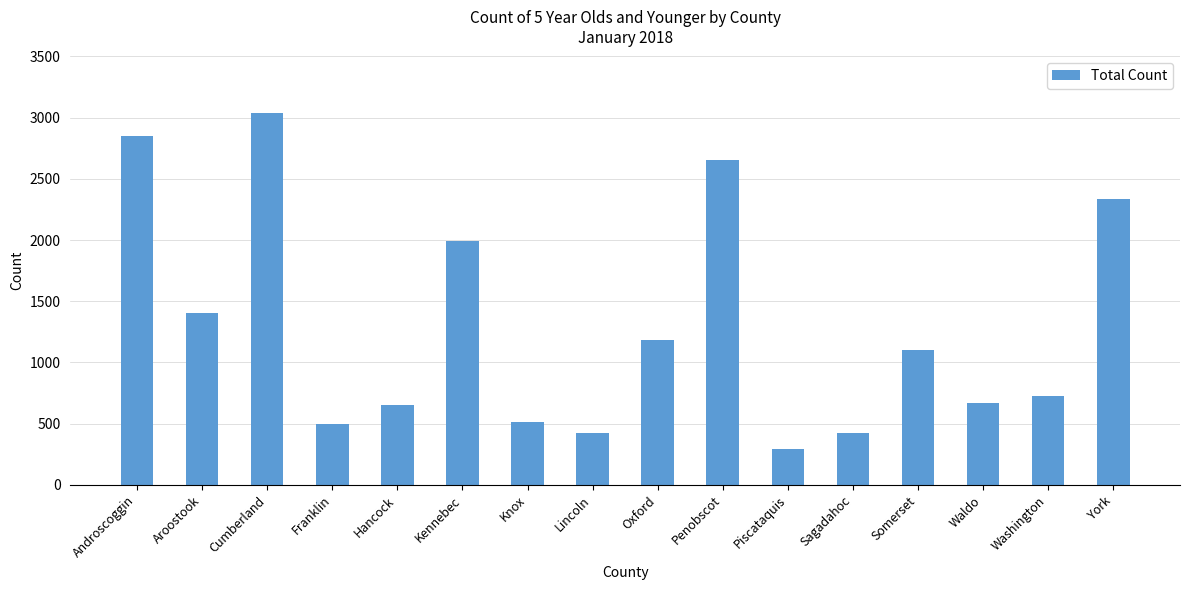

Is it true that the value at Hancock is 652?

True